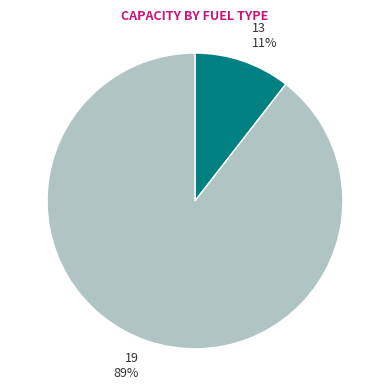

Which category has the smallest portion of the pie?

13